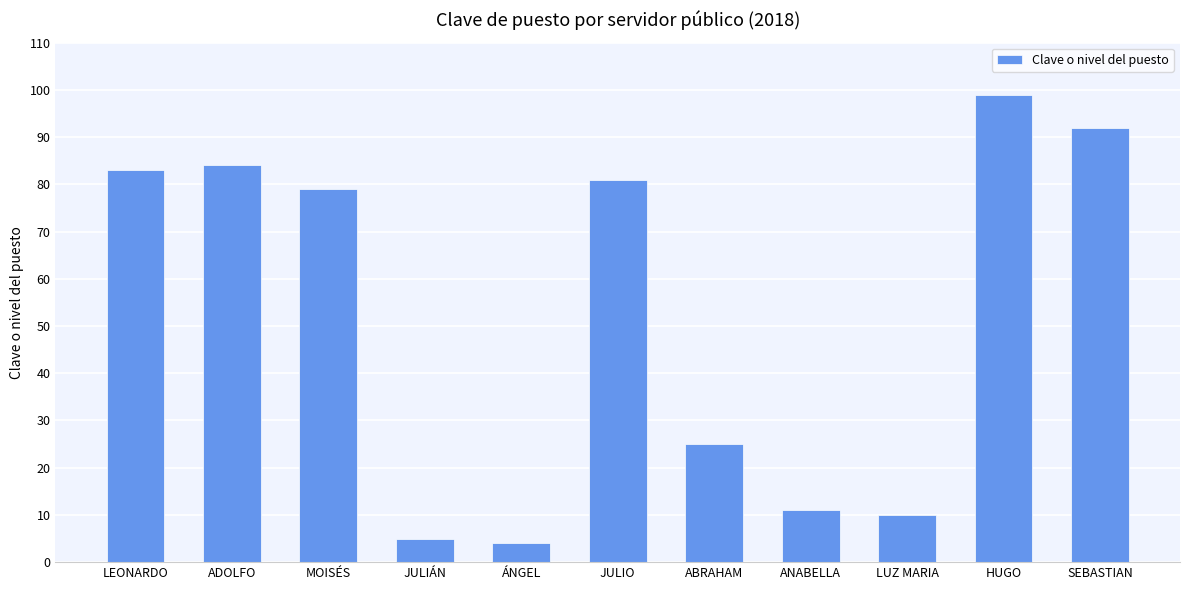

What position from the left is ABRAHAM?

7